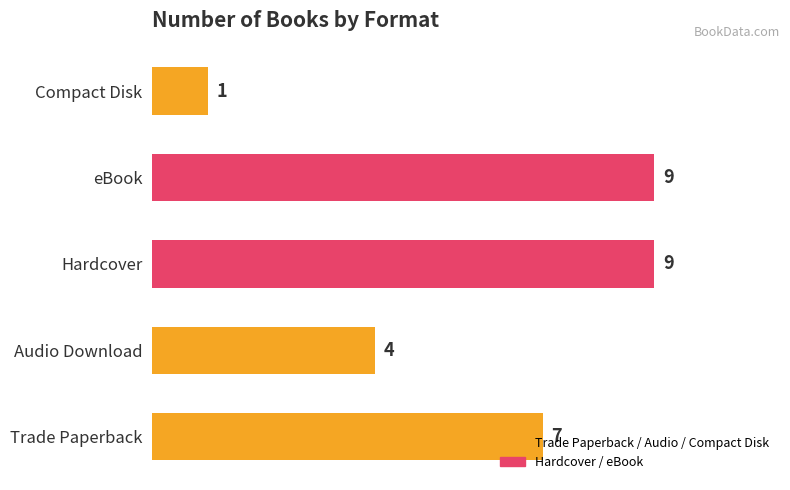

How many values are between 4 and 9?

4